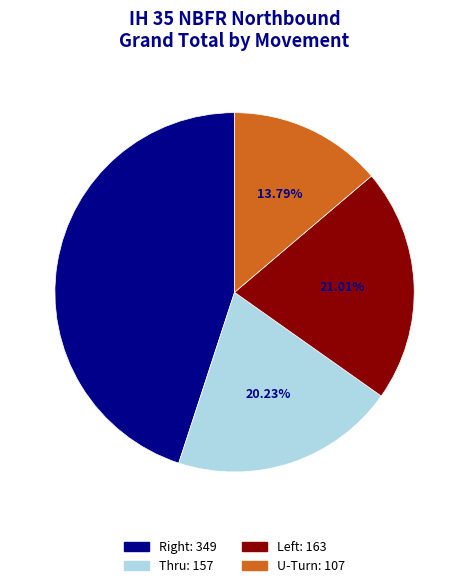

Which category has the biggest portion of the pie?

Right